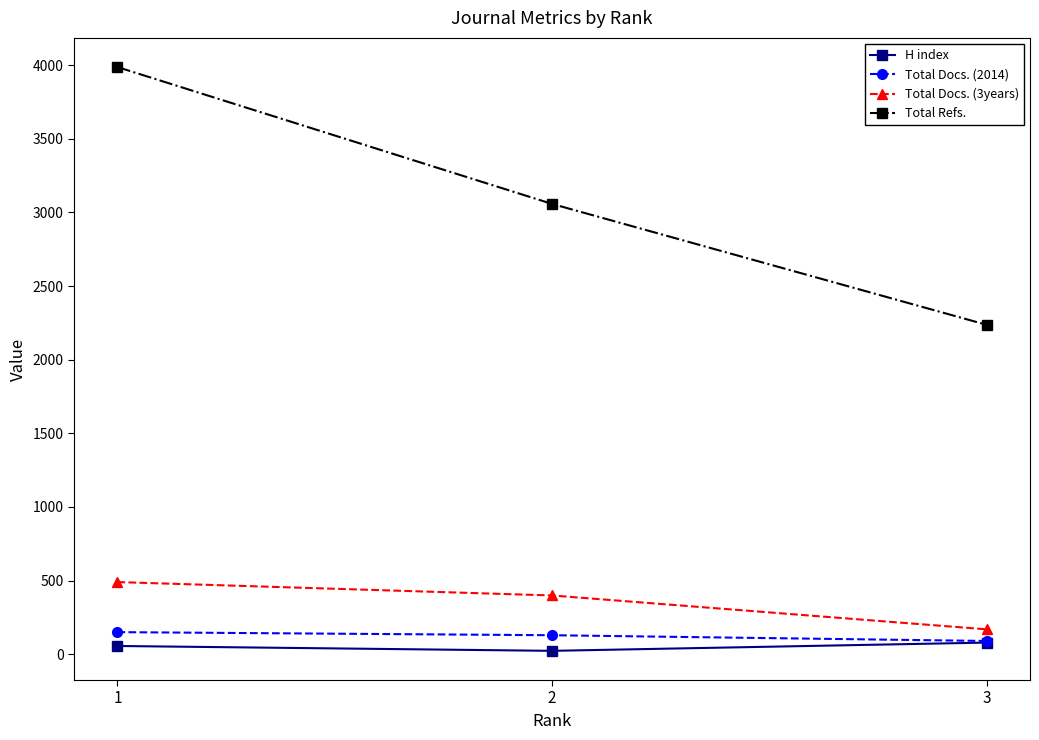

Does the chart have visible grid lines?

No